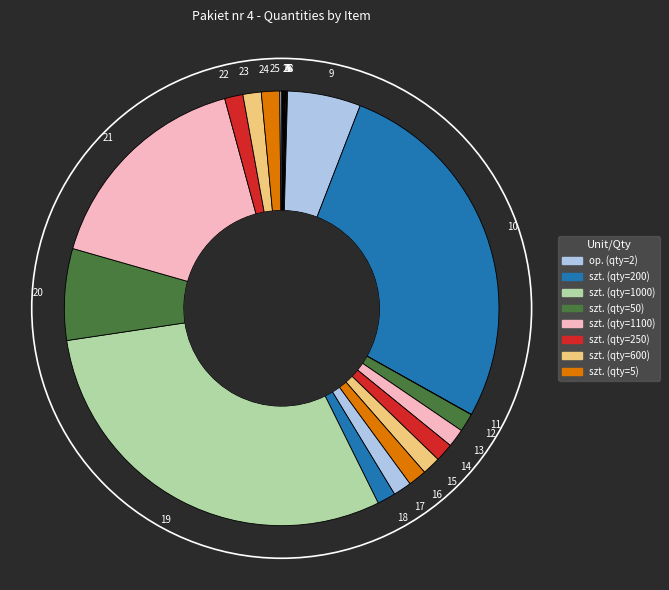

Is there a majority slice in this chart?

No